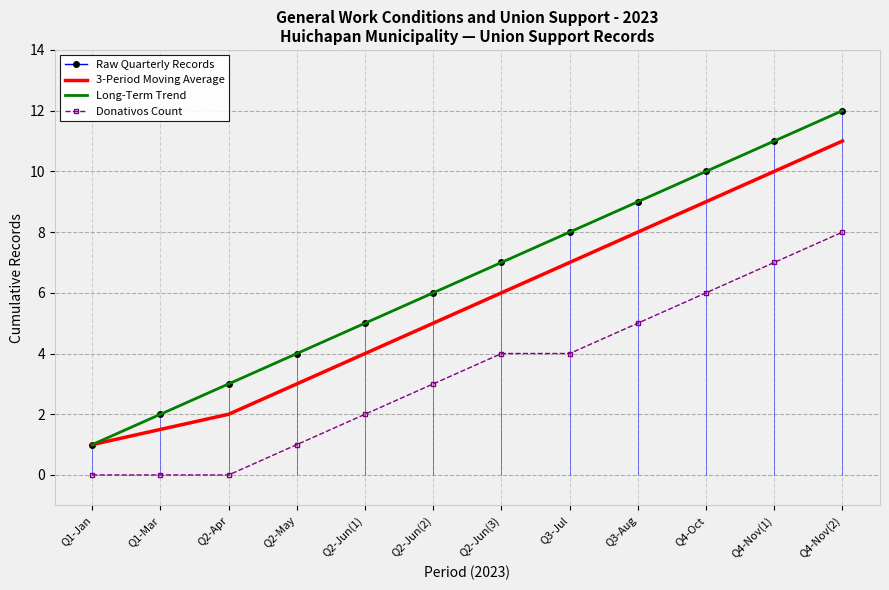

What is the total value across all series at Q3-Aug?

31.0